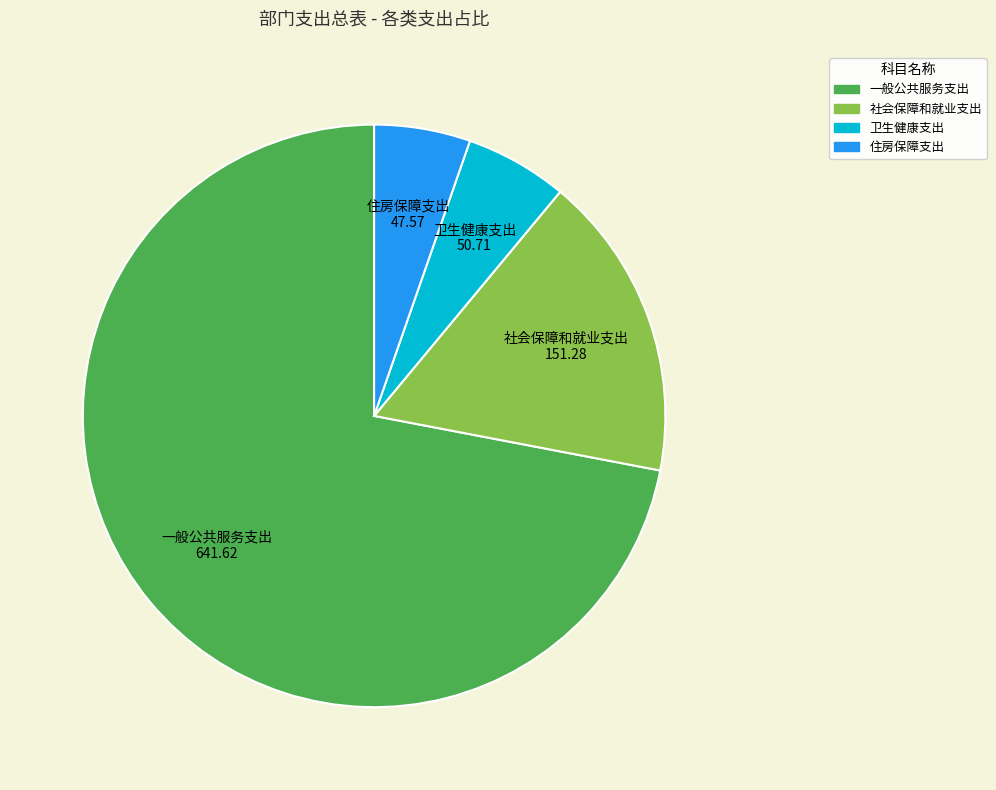

True or false: 住房保障支出 accounts for 14% of the total.

False